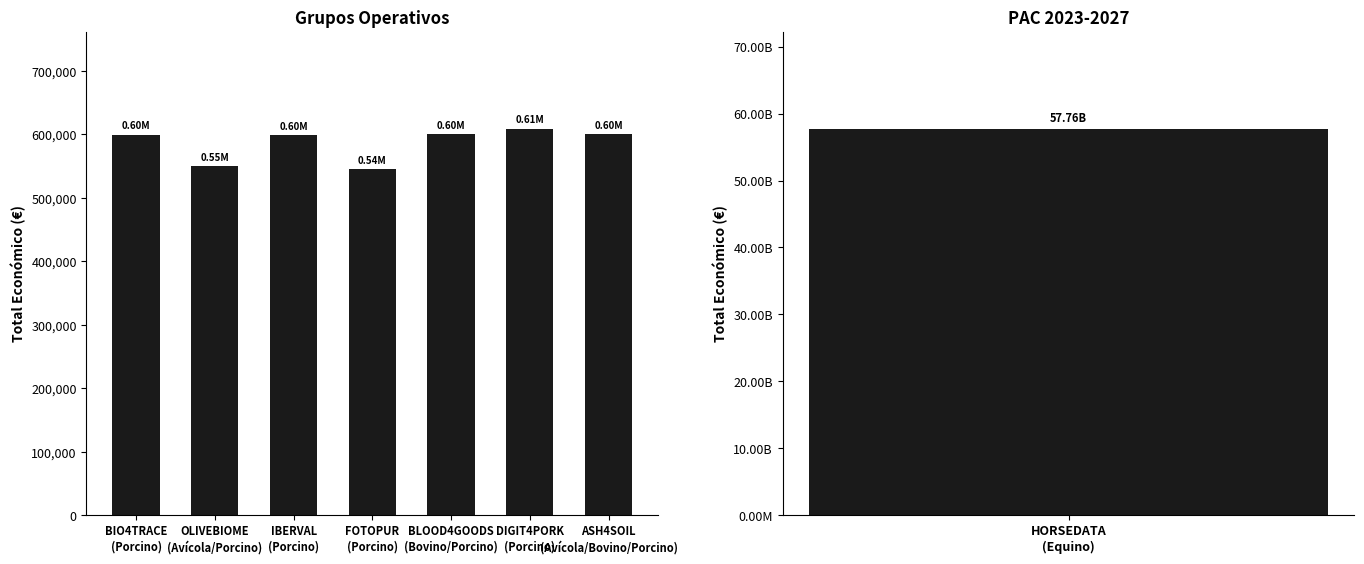

Rank the categories by value from highest to lowest.

DIGIT4PORK
(Porcino), ASH4SOIL
(Avícola/Bovino/Porcino), BLOOD4GOODS
(Bovino/Porcino), BIO4TRACE
(Porcino), IBERVAL
(Porcino), OLIVEBIOME
(Avícola/Porcino), FOTOPUR
(Porcino)